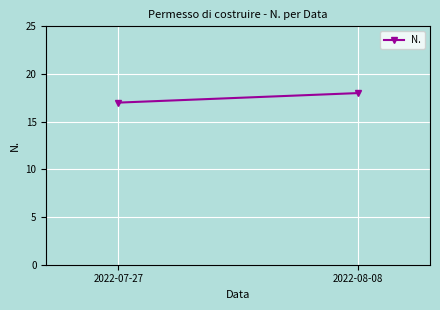

How many lines are shown in the chart?

1